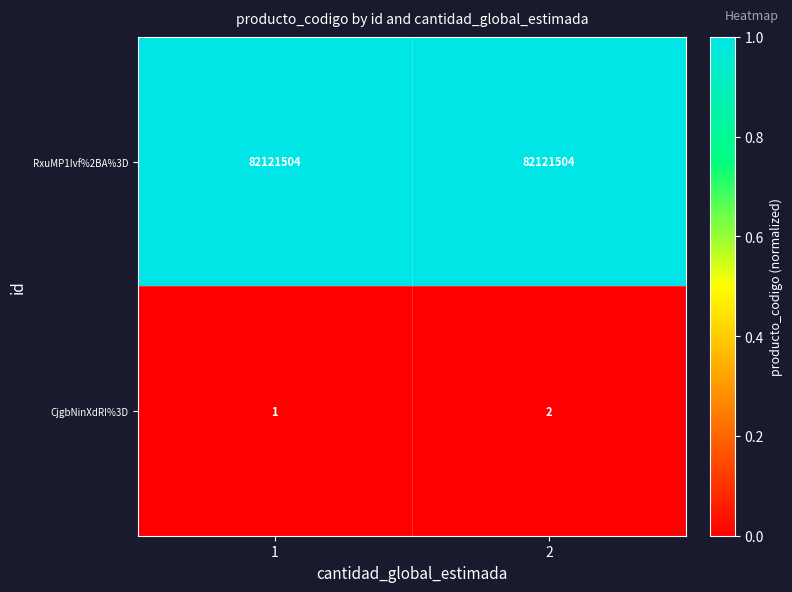

At which category is the sum across all series the highest?

2